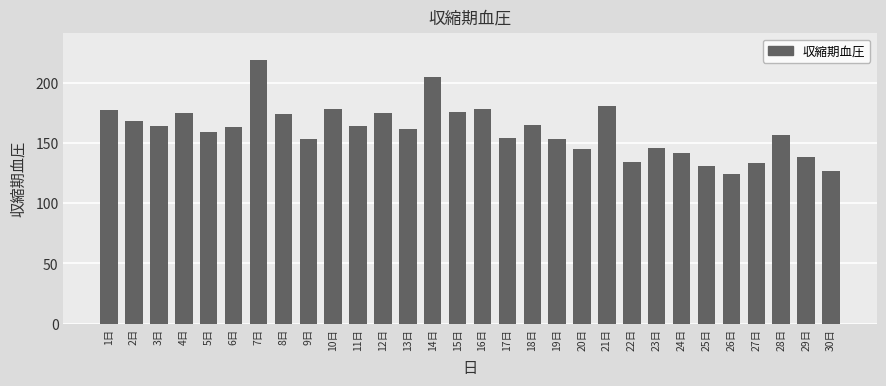

The chart shows a value of 159 at 5日. True or false?

True